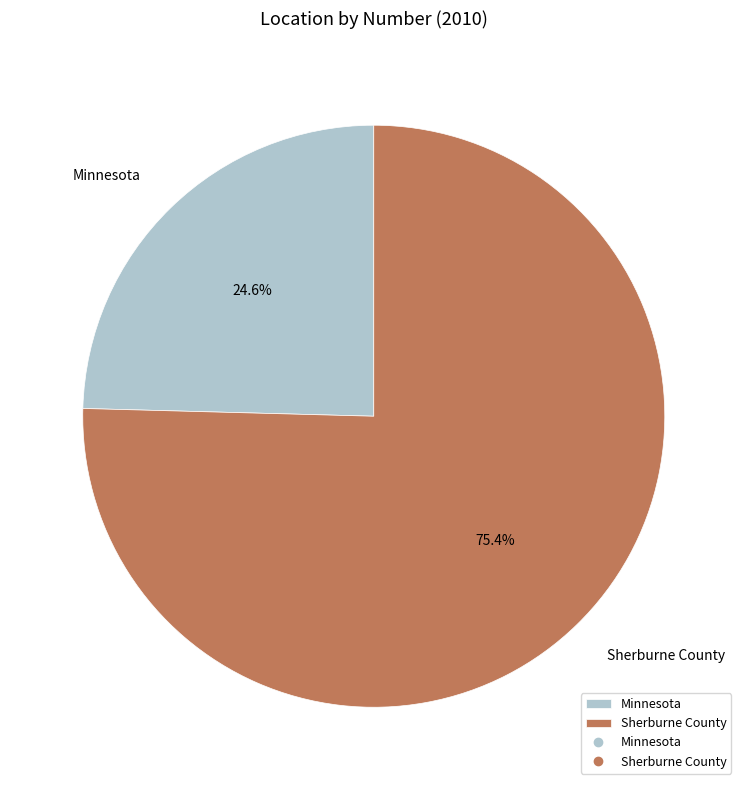

Which category accounts for the majority?

Sherburne County